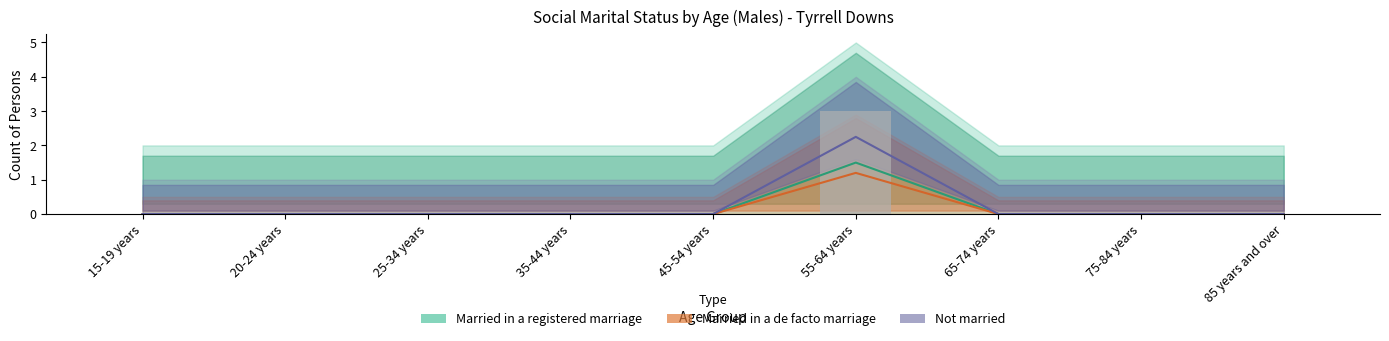

Reading right to left, transcribe all the data shown in this chart.

Married in a registered marriage: 0.0	0.0	0.0	1.5	0.0	0.0	0.0	0.0	0.0
Married in a de facto marriage: 0.0	0.0	0.0	1.2	0.0	0.0	0.0	0.0	0.0
Not married: 0.0	0.0	0.0	2.2	0.0	0.0	0.0	0.0	0.0